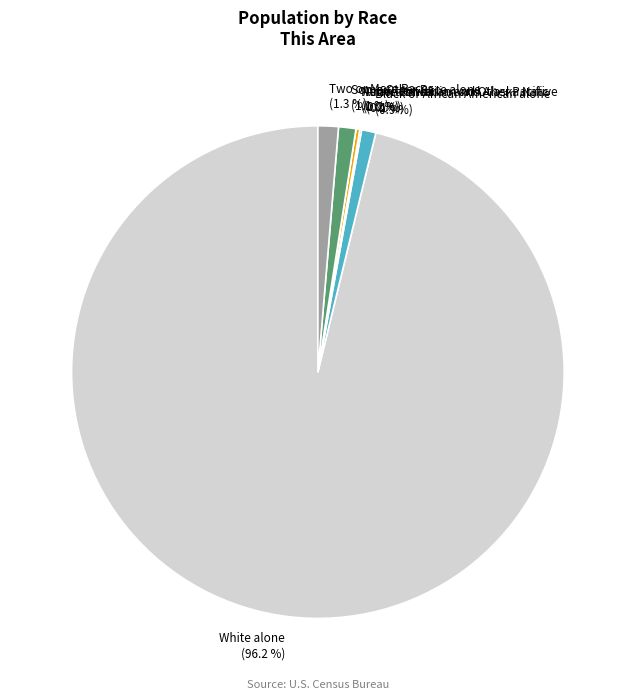

True or false: Two or More Races accounts for 1% of the total.

True